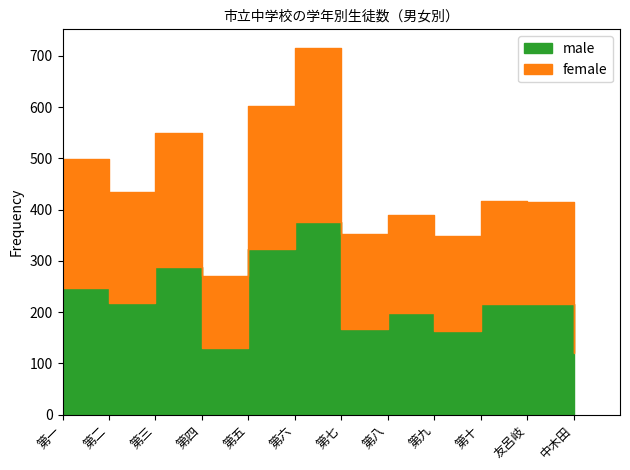

What is the value of the female point at the 3rd from the left?

261